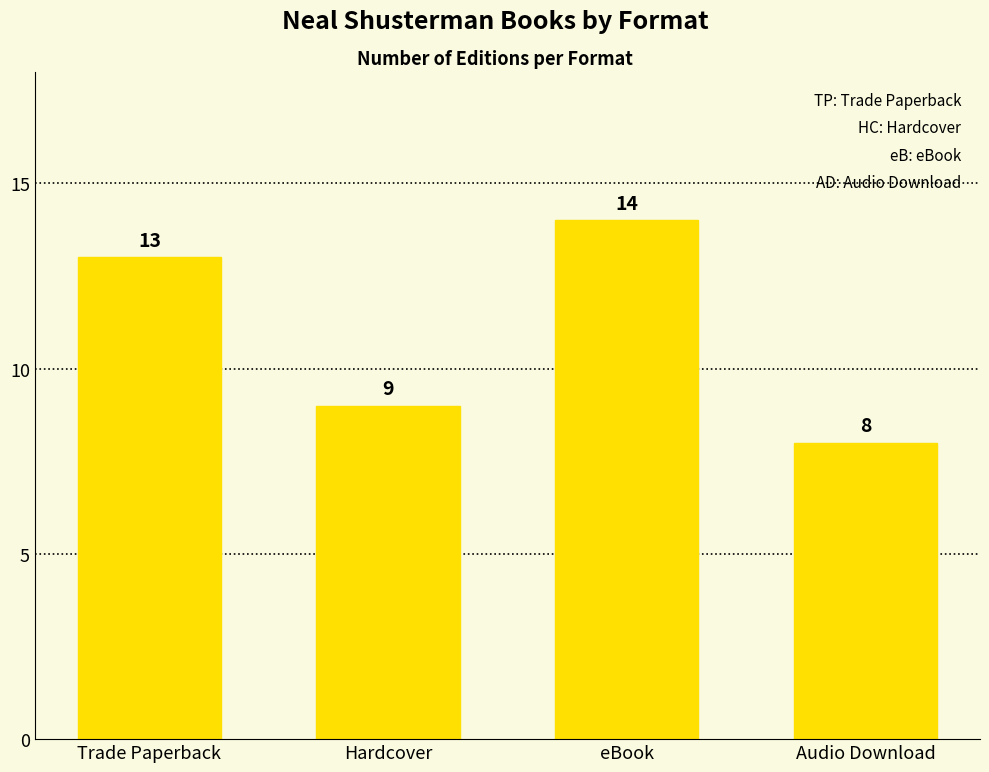

Which has a higher value, Hardcover or eBook?

eBook